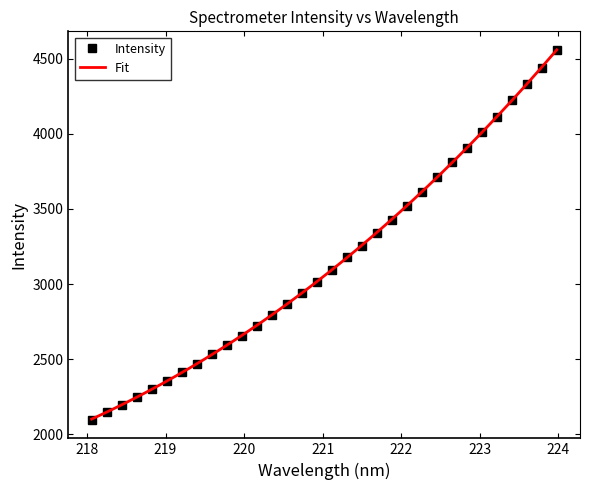

Which category has the lowest value across all series?

218.0596